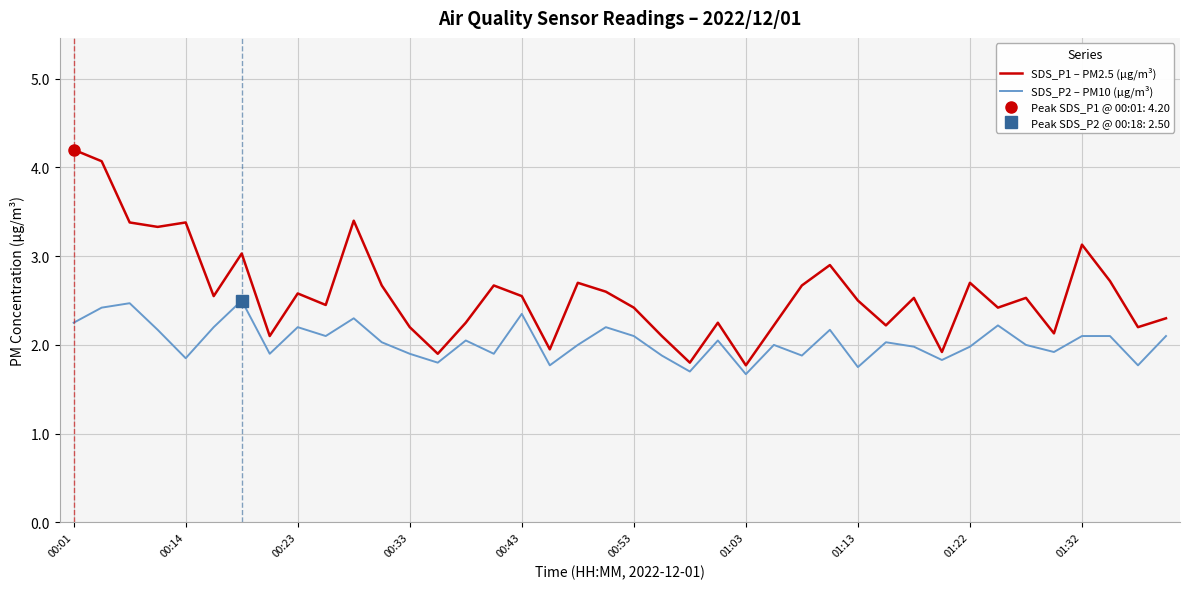

Is this an area chart (filled region under the line)?

No